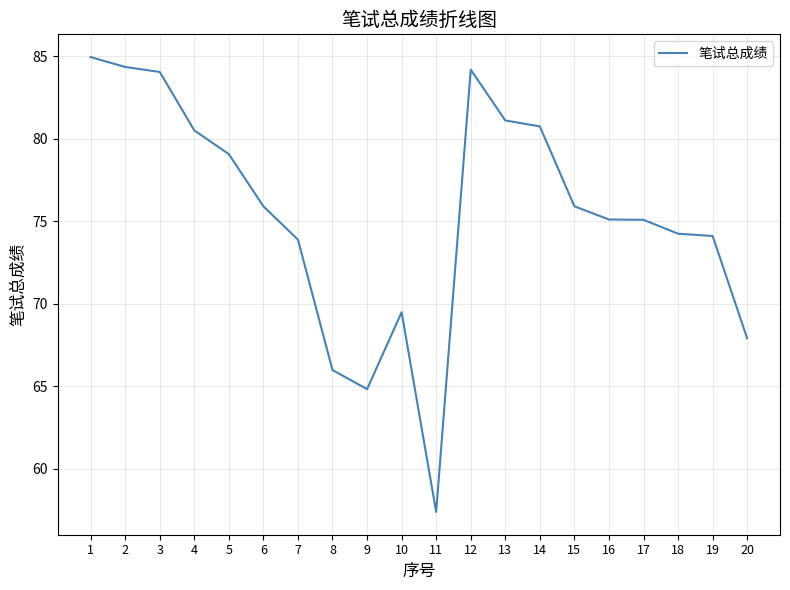

Is it true that the value at 3 is 49.1?

False